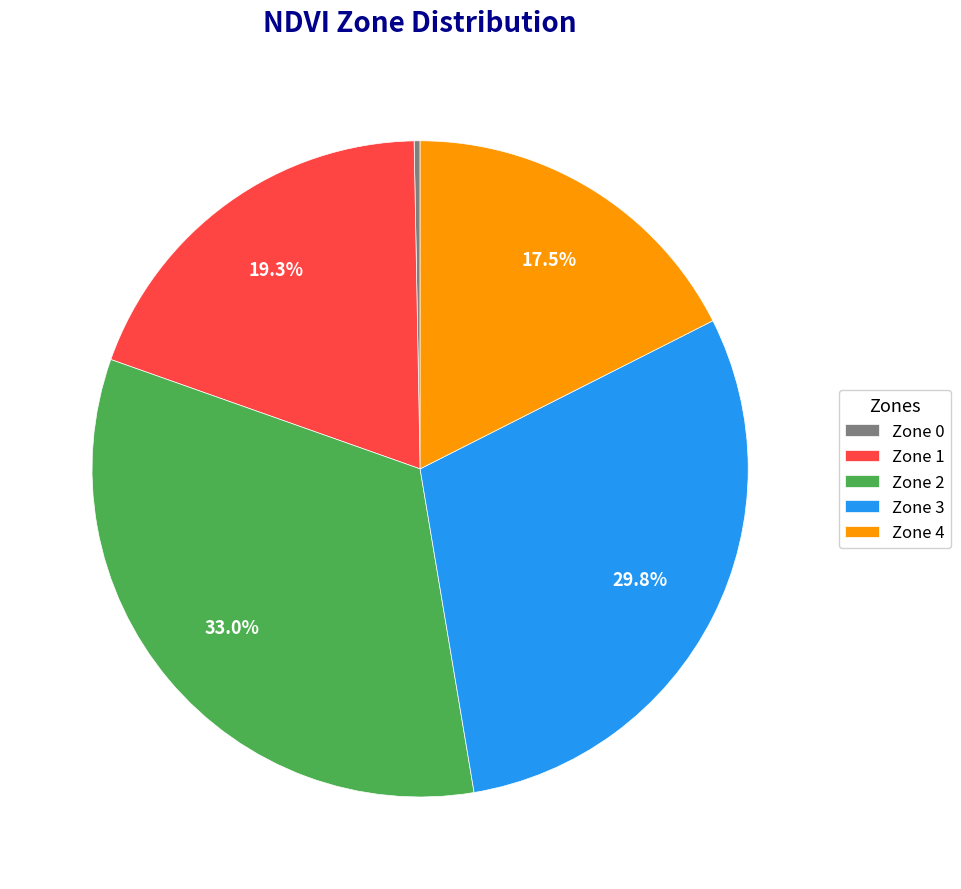

Is it true that Zone 1 is 19% of the pie?

True